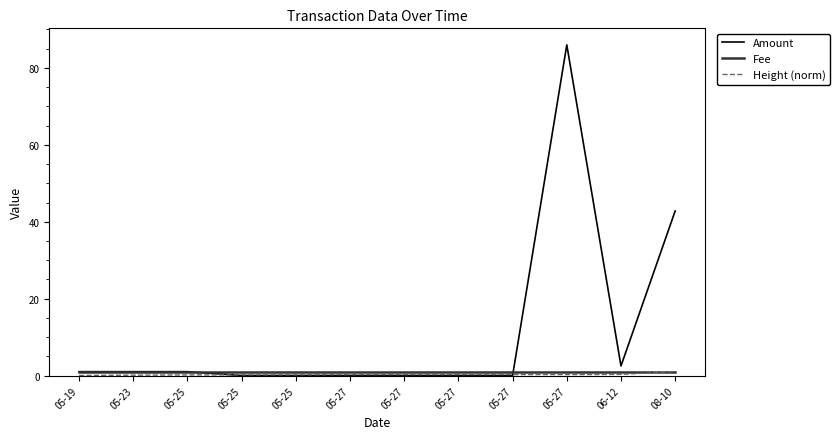

What are all the series names shown in the legend?

Amount, Fee, Height (norm)